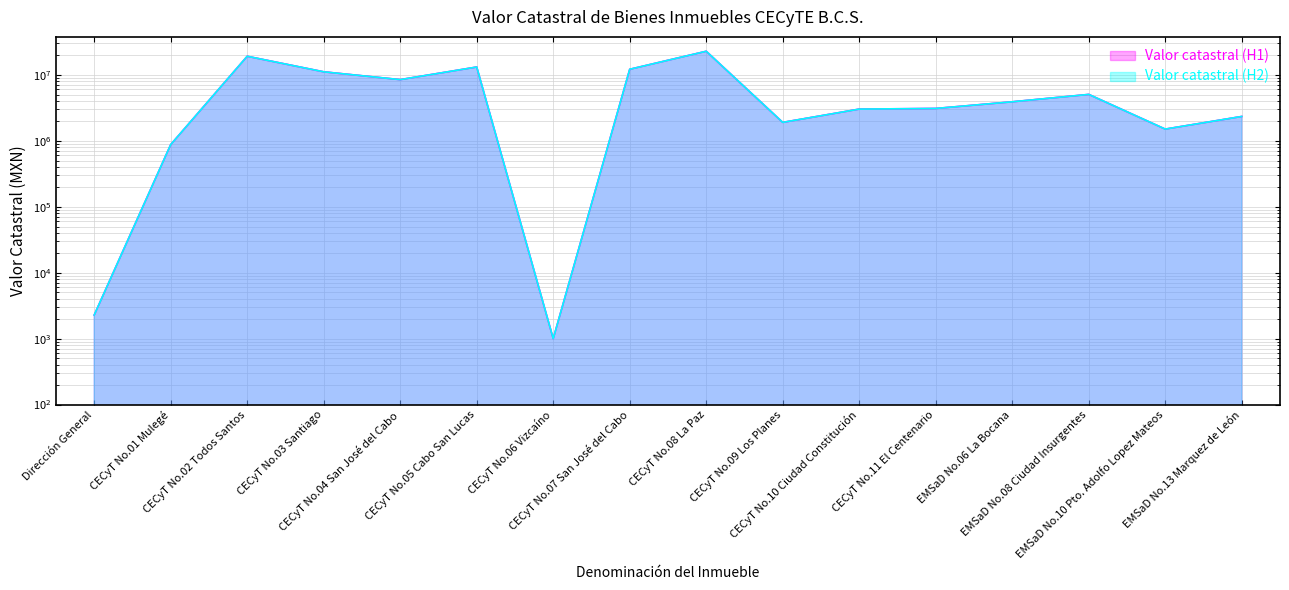

Reading left to right, extract all data points from this chart.

Valor catastral (H1): 2277.7	872350.0	19017500.0	11056000.0	8418000.0	13073000.0	1000.0	12082000.0	22655900.0	1893000.0	3010000.0	3078000.0	3883402.0	5025500.0	1497600.0	2328000.0
Valor catastral (H2): 2277.7	872350.0	19017500.0	11056000.0	8418000.0	13073000.0	1000.0	12082000.0	22655900.0	1893000.0	3010000.0	3078000.0	3883402.0	5025500.0	1497600.0	2328000.0